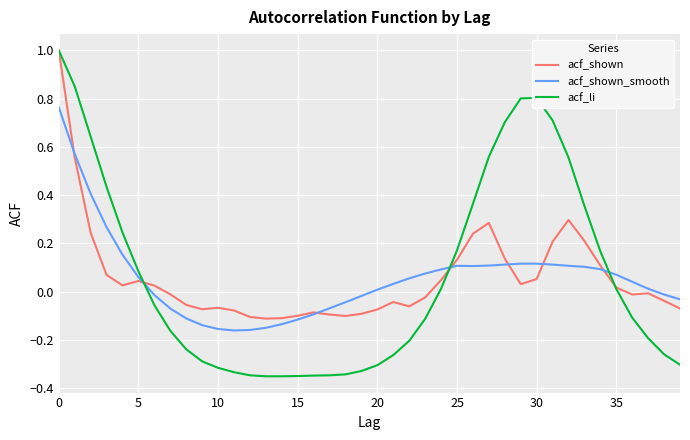

Which series has the largest range (max minus min)?

acf_li